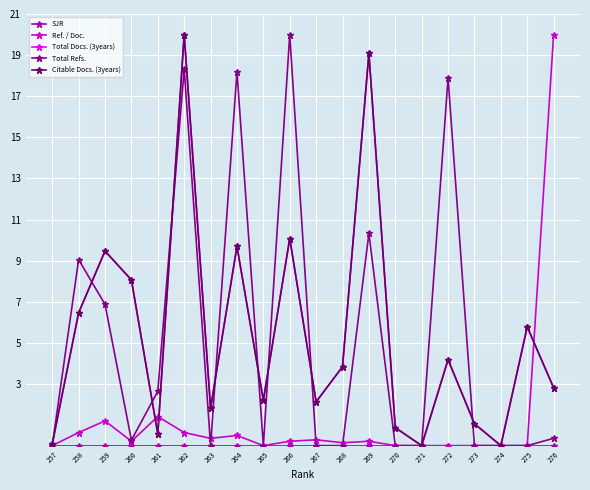

After their last crossing, which series has the higher values: Total Refs. or Citable Docs. (3years)?

Citable Docs. (3years)